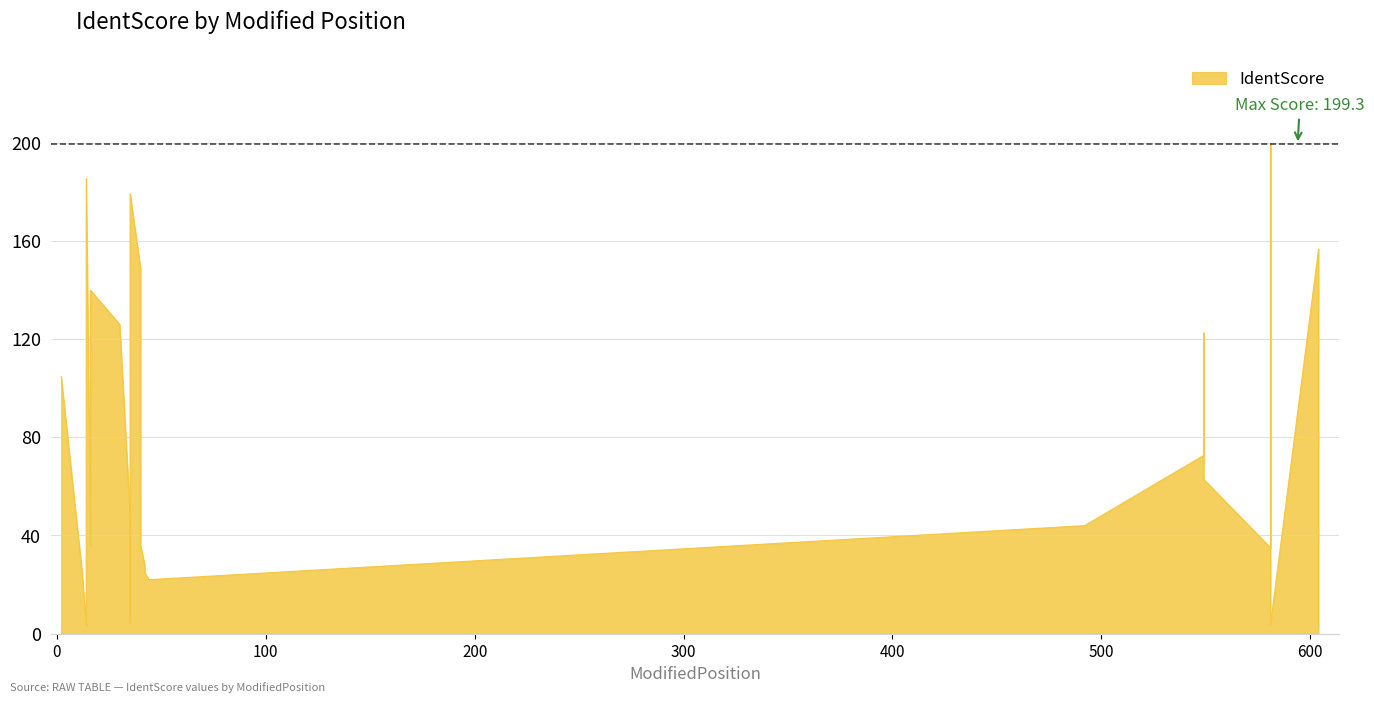

At which label does the data first exceed 43?

2